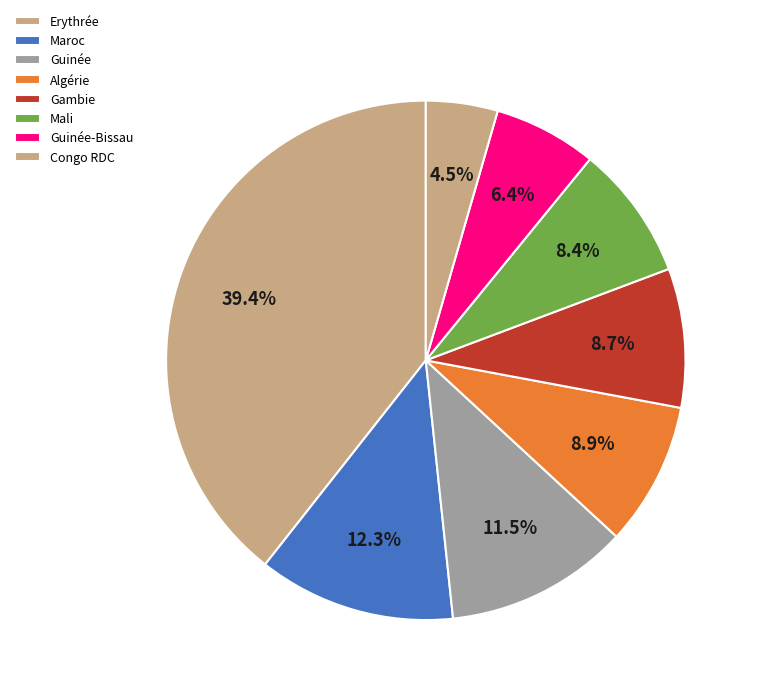

Is there a majority slice in this chart?

No